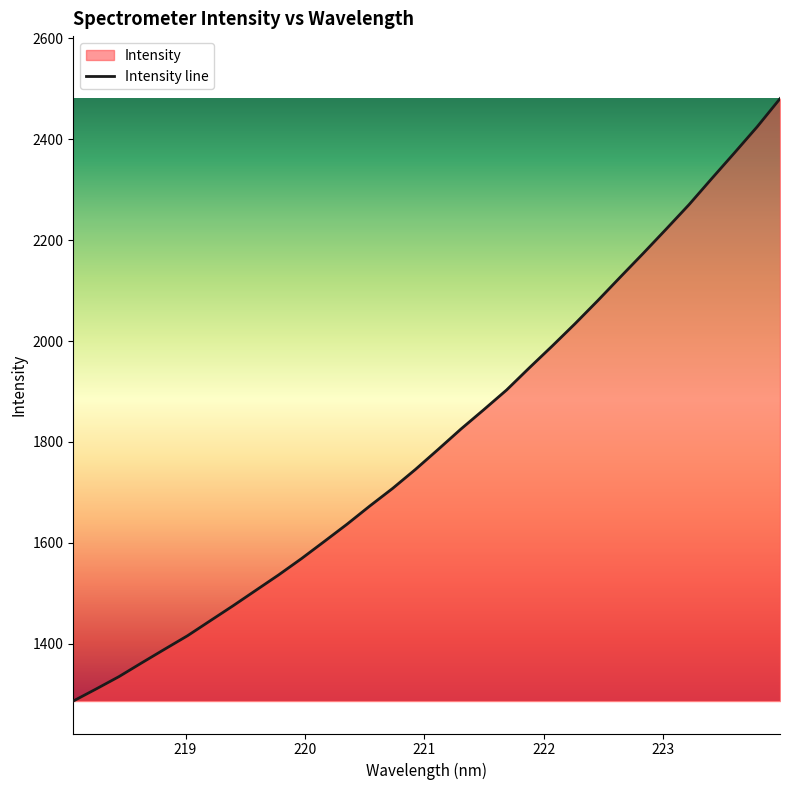

What is the difference between the maximum and minimum values?

1193.8